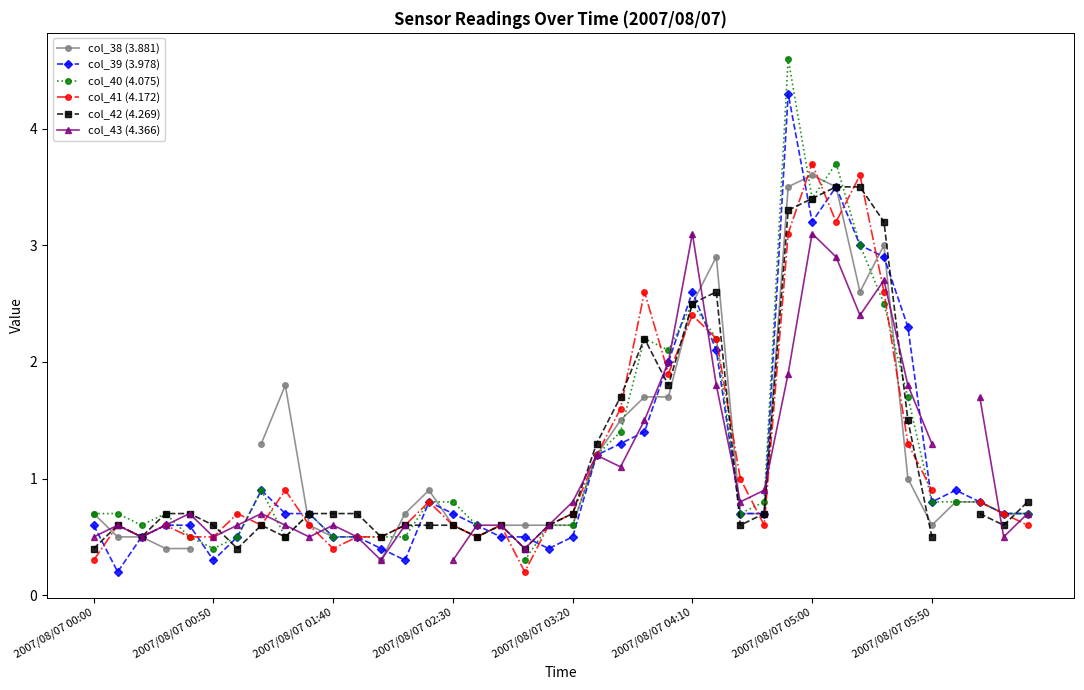

Which series has the widest spread of values?

col_40 (4.075)